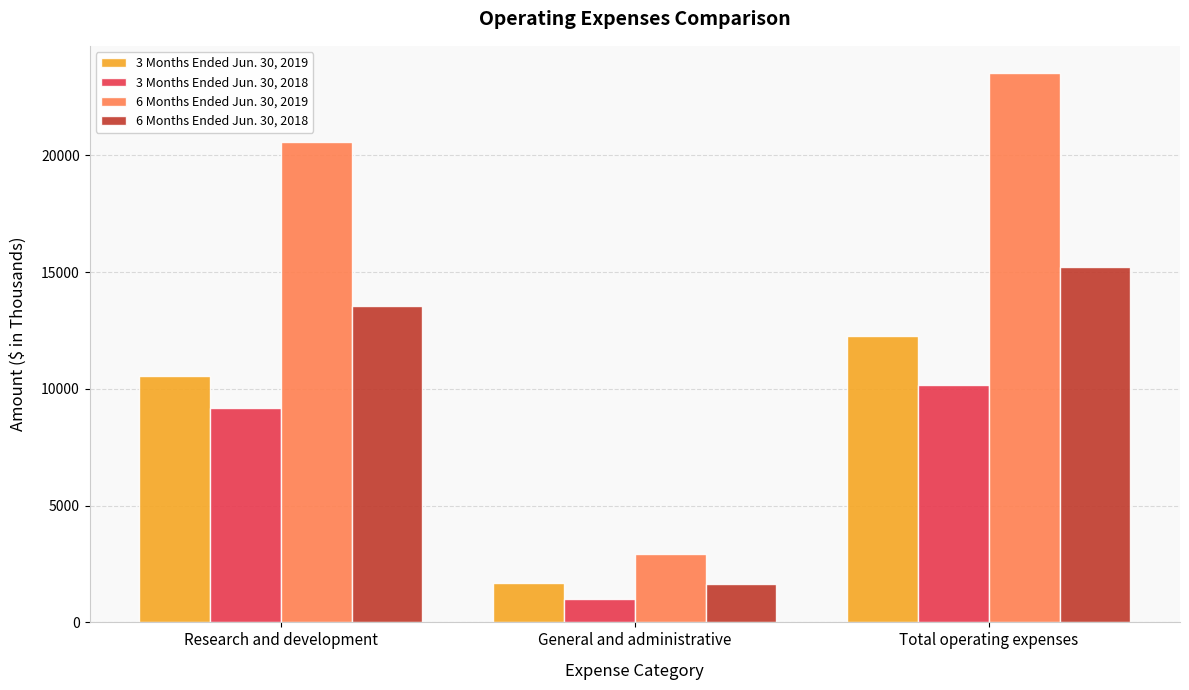

Where is 3 Months Ended Jun. 30, 2018 nearest to the value 5584?

Research and development